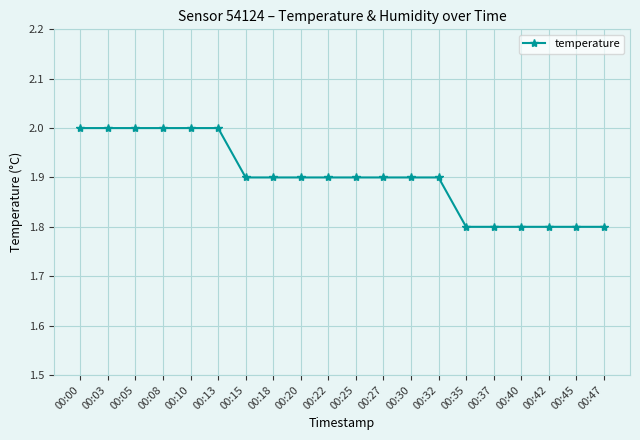

What is the maximum value shown in the chart?

2.0